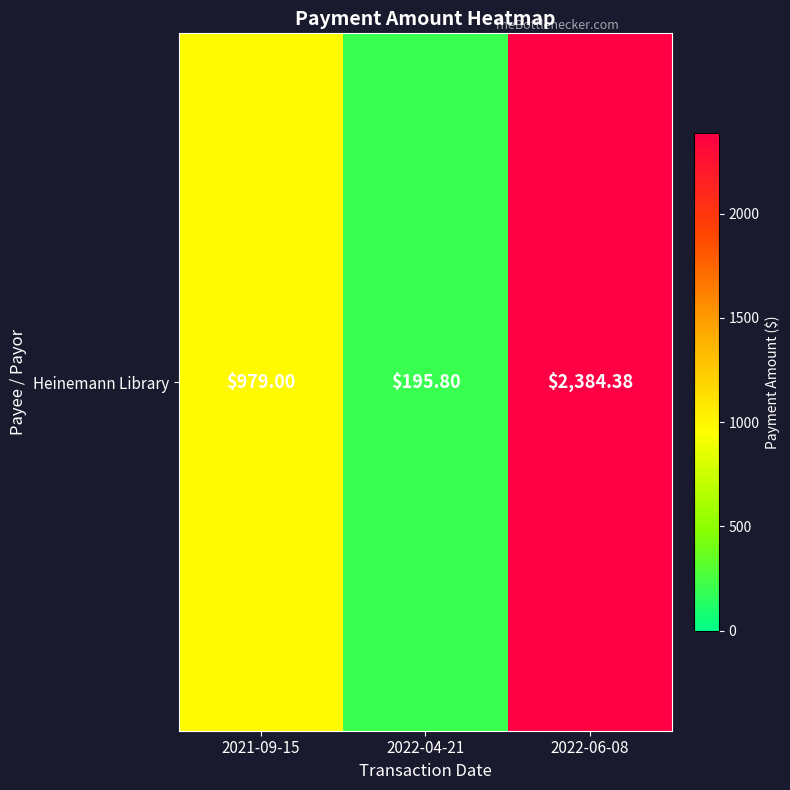

Reading left to right, transcribe all the data shown in this chart.

979.0	195.8	2384.4